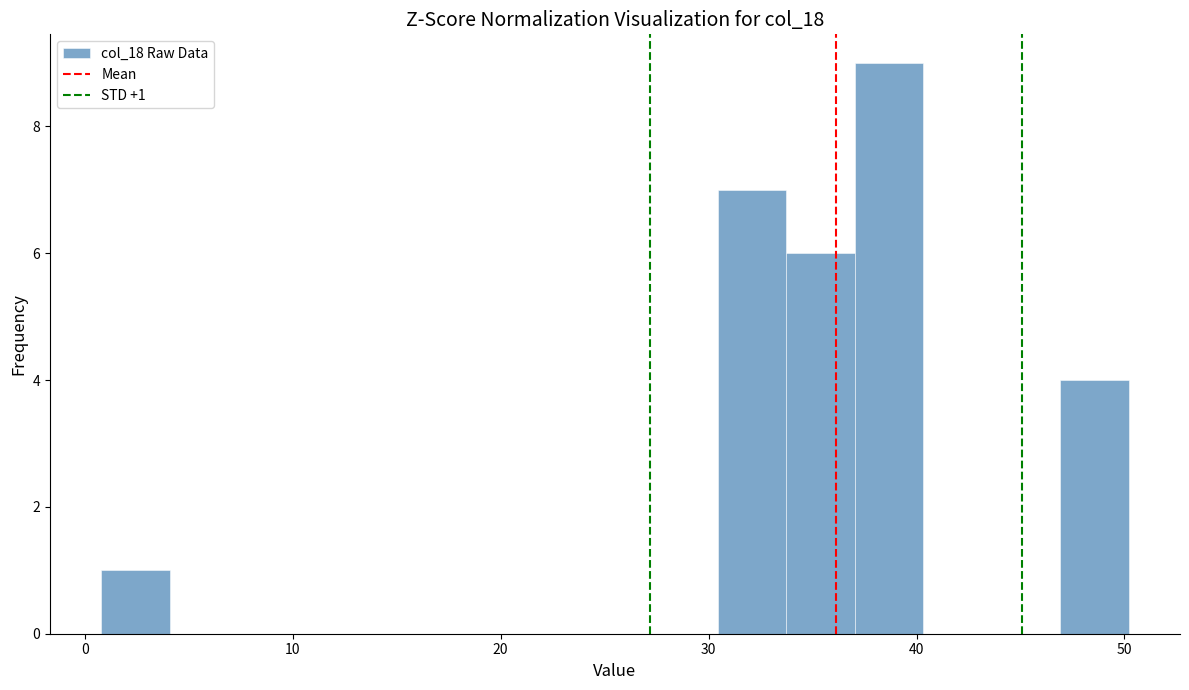

Read against the x-axis, roughly where is the centre of the tallest bar?

39